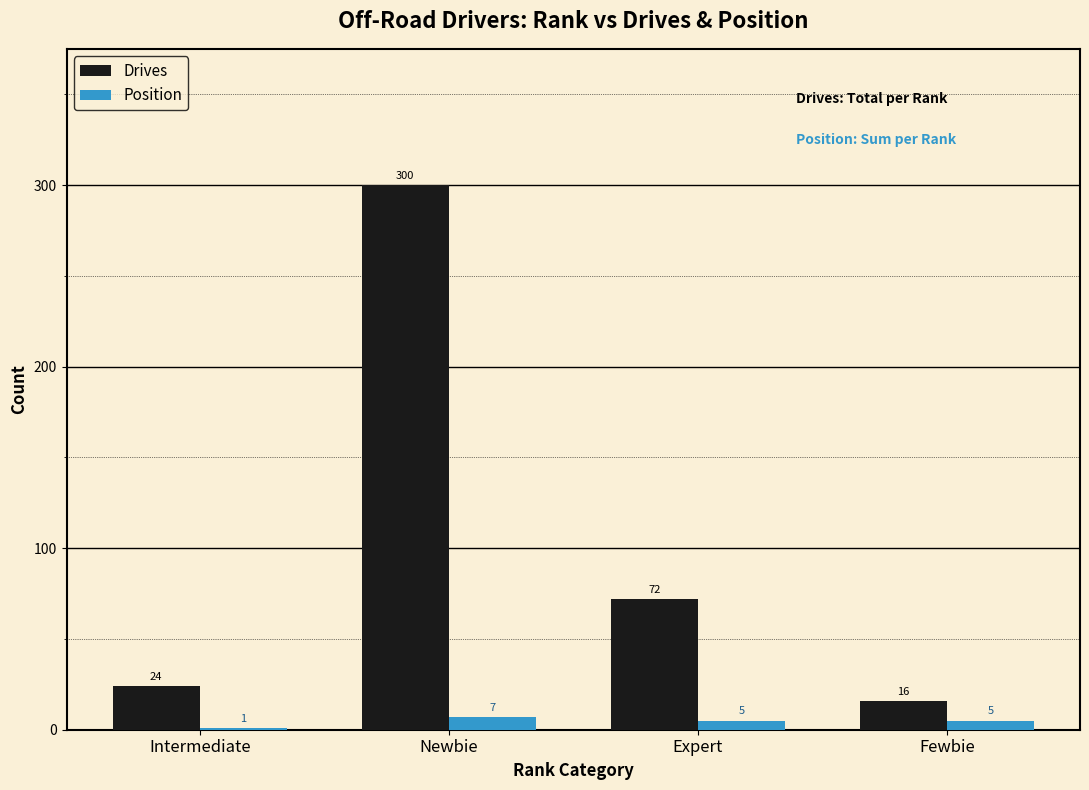

What is the total value across all series at Newbie?

307